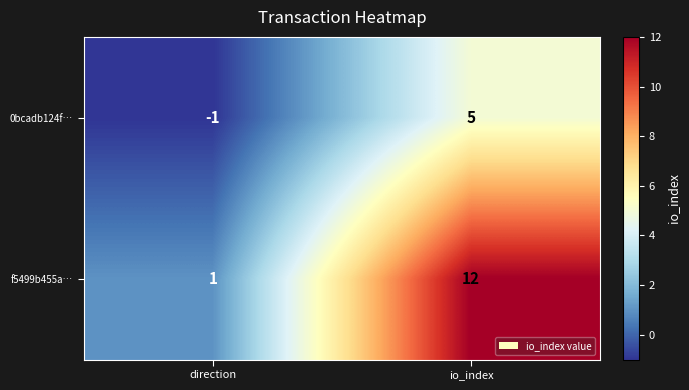

What value does the 0bcadb124f… series have at io_index?

5